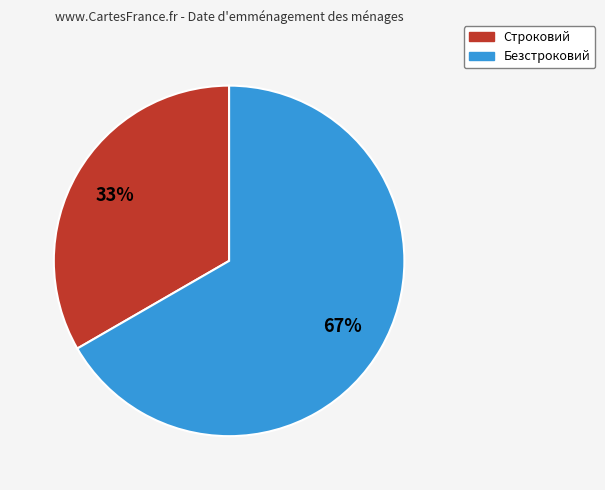

True or false: Безстроковий accounts for 67% of the total.

True